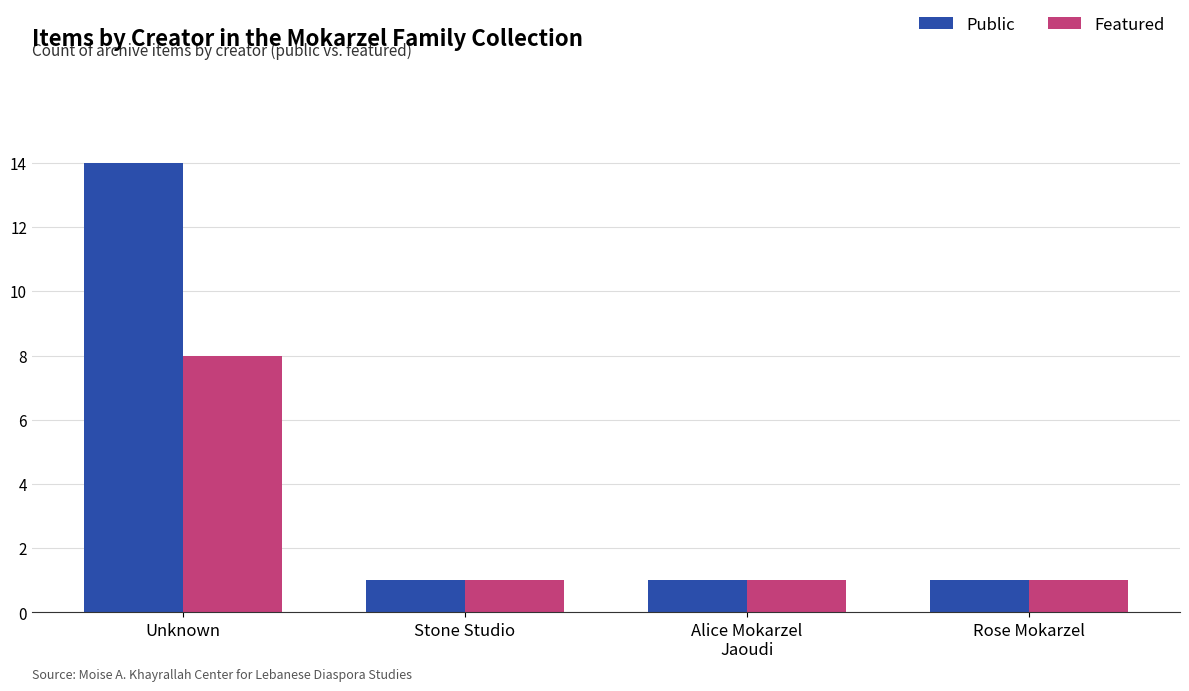

Is the value of Public at Unknown greater than the value of Featured at Stone Studio?

Yes